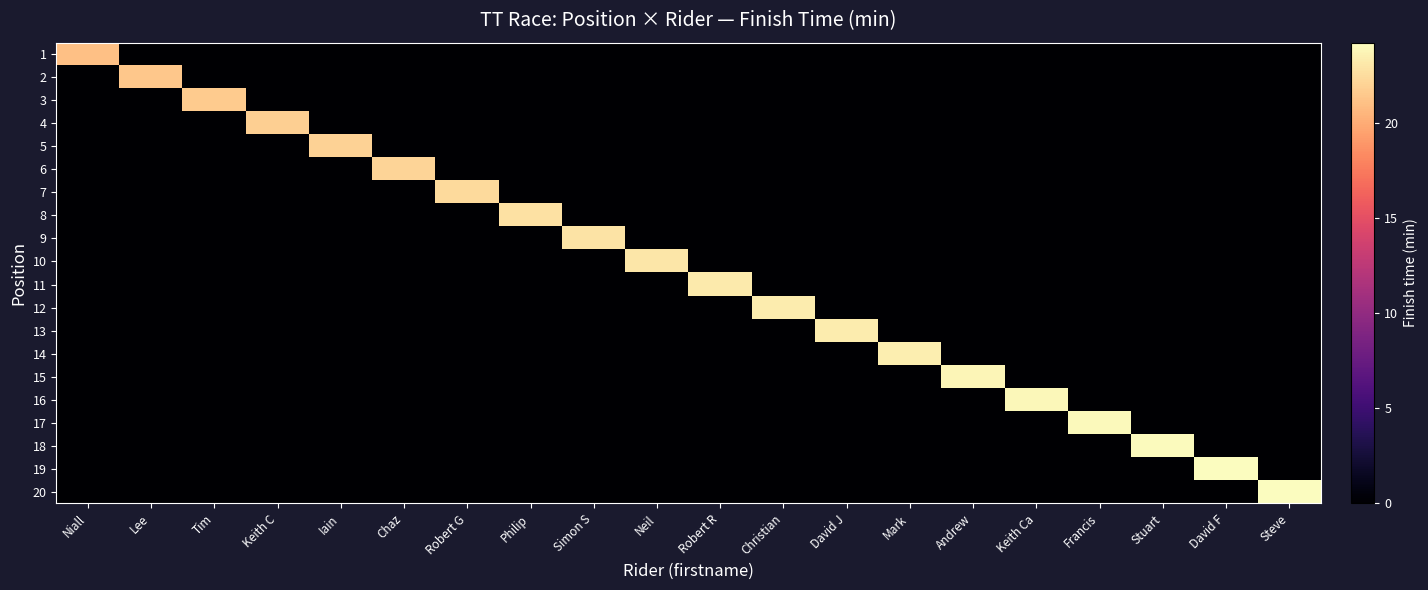

Which has a higher value, Tim or Philip?

Tim